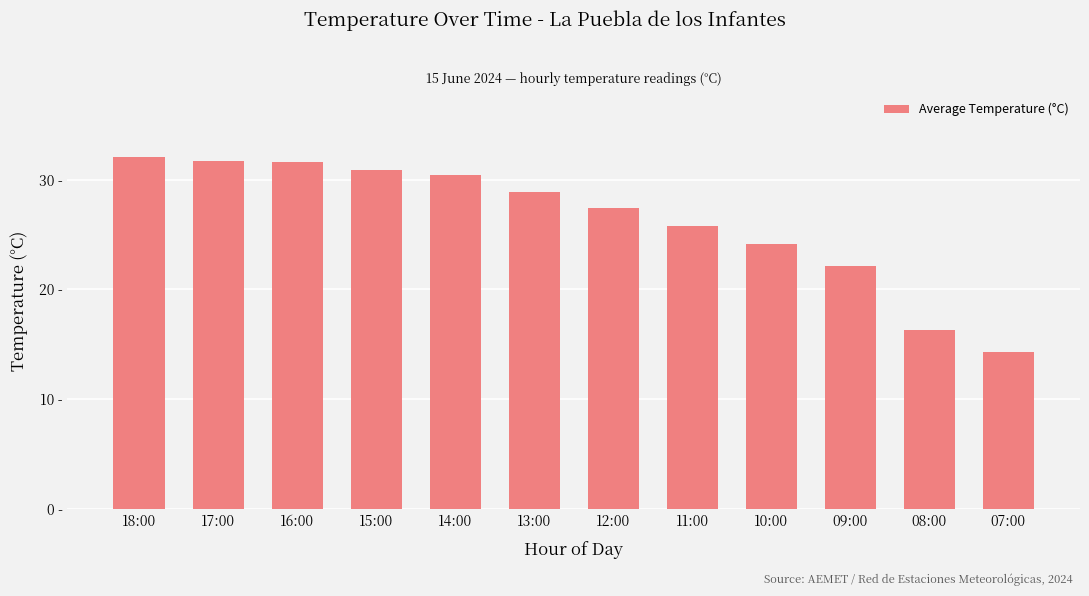

Rank the categories by value from lowest to highest.

07:00, 08:00, 09:00, 10:00, 11:00, 12:00, 13:00, 14:00, 15:00, 16:00, 17:00, 18:00